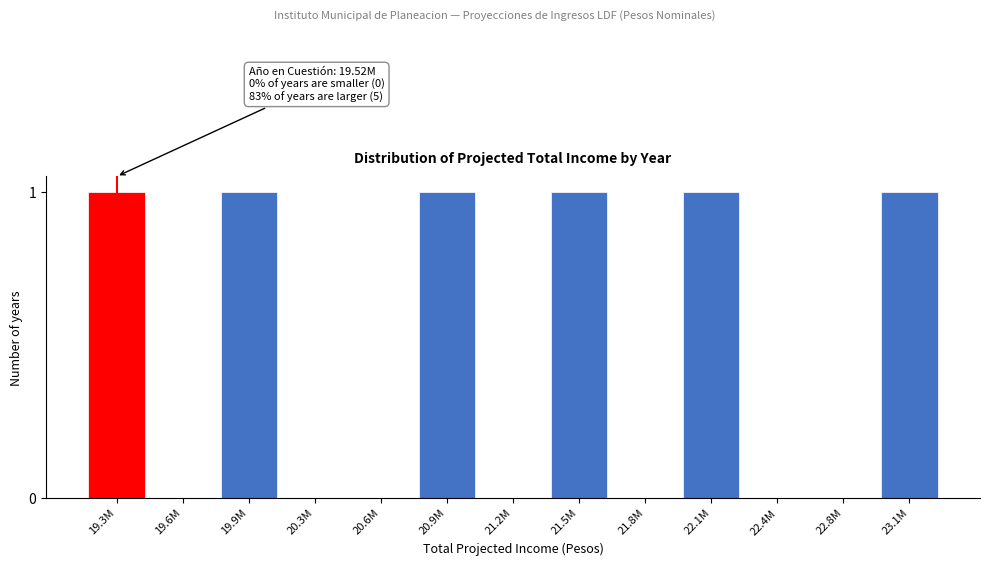

Reading left to right, extract all data points from this chart.

19.3M=1	19.6M=0	19.9M=1	20.3M=0	20.6M=0	20.9M=1	21.2M=0	21.5M=1	21.8M=0	22.1M=1	22.4M=0	22.8M=0	23.1M=1